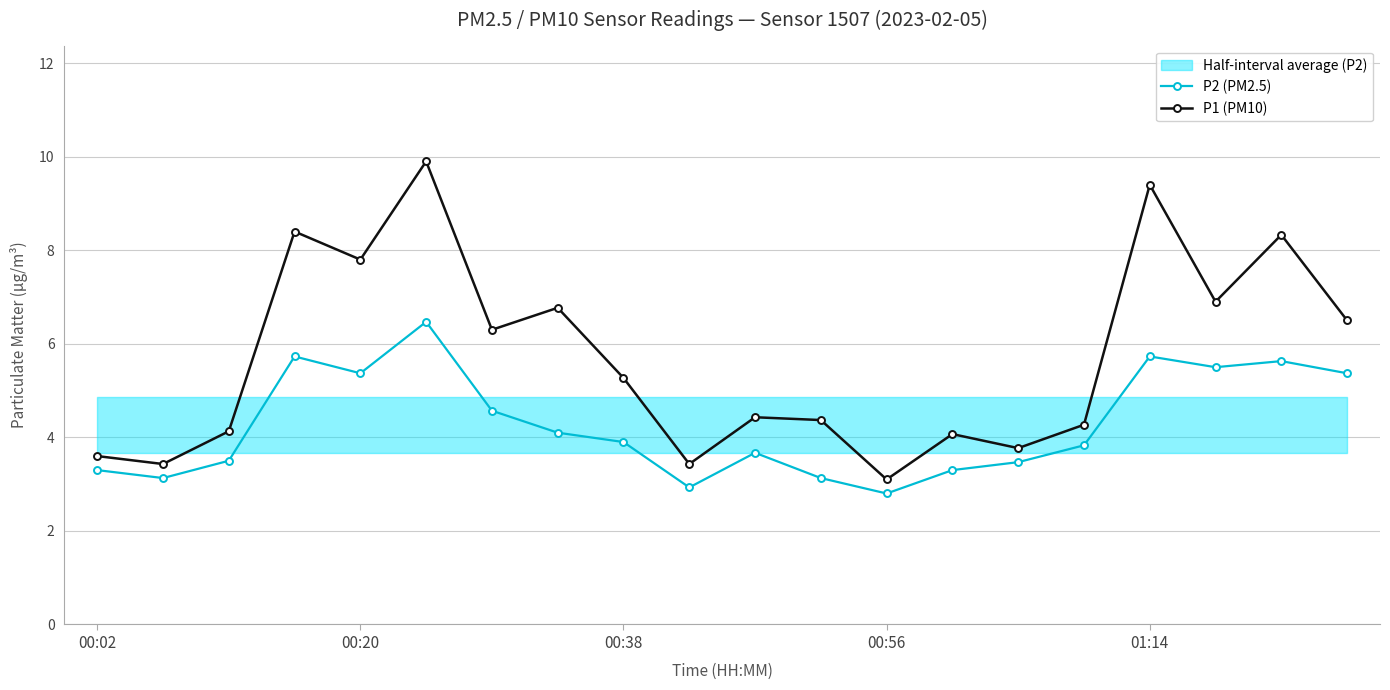

What is the highest value of the P1 (PM10) series?

9.9